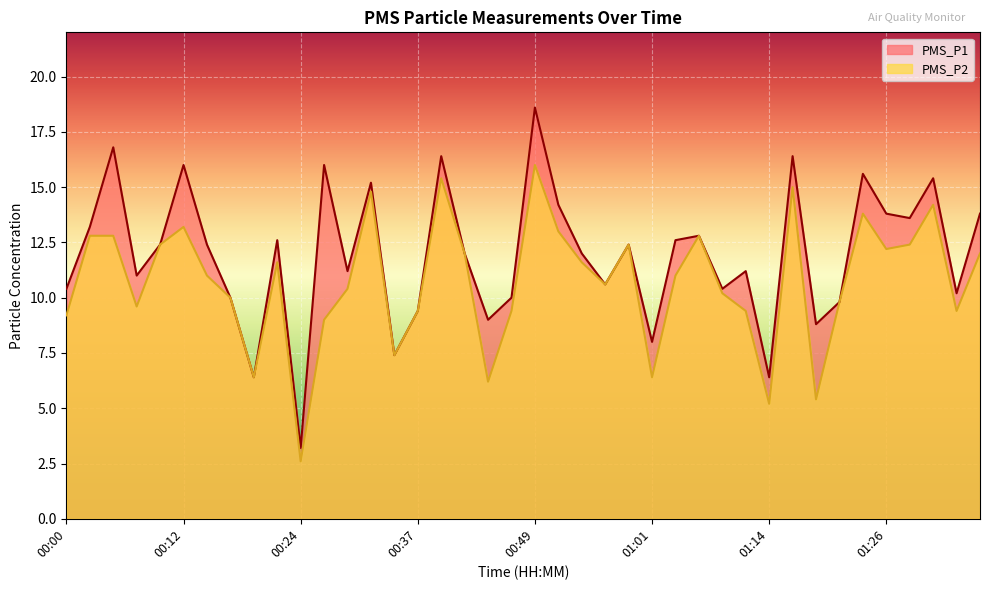

How many lines are shown in the chart?

2